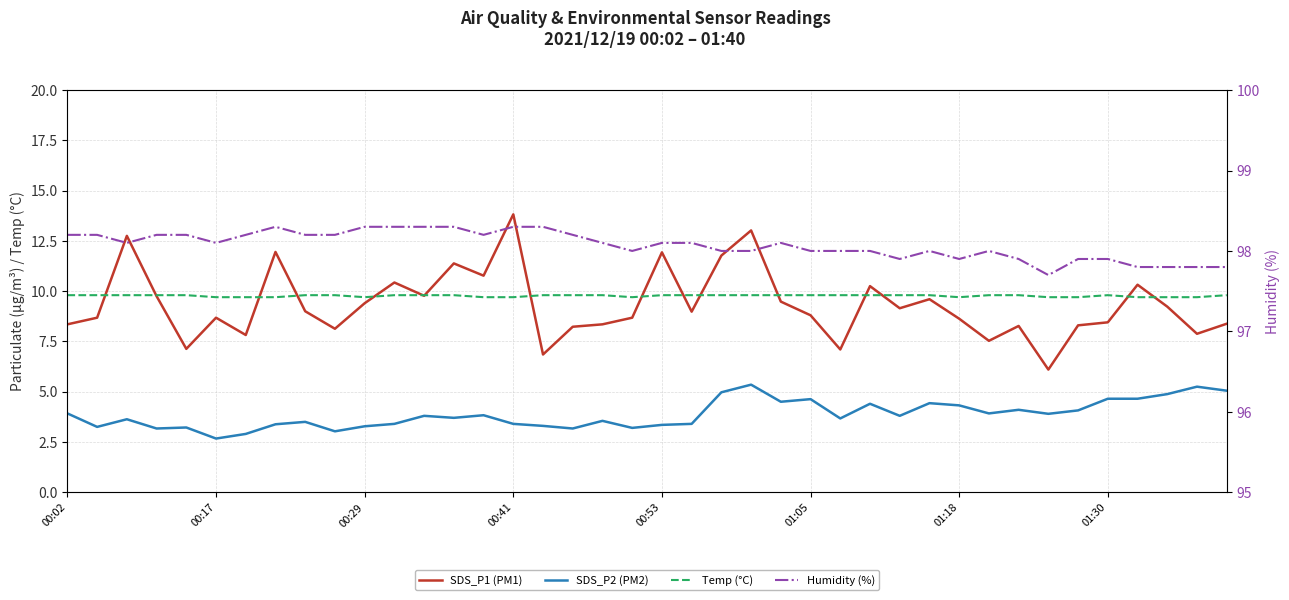

Rank the series at 26 from highest to lowest value.

Humidity (%), Temp (°C), SDS_P1 (PM1), SDS_P2 (PM2)